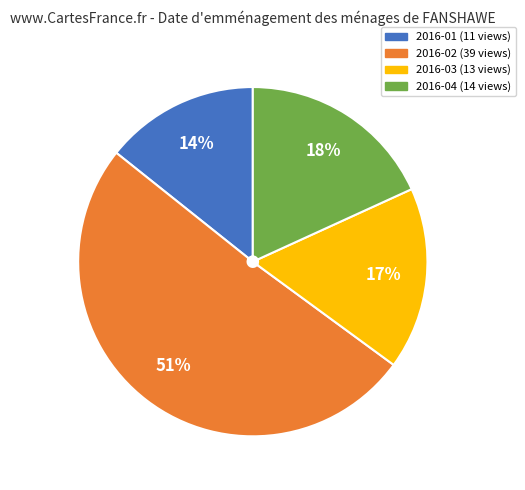

Which has a higher value, 2016-03 or 2016-01?

2016-03